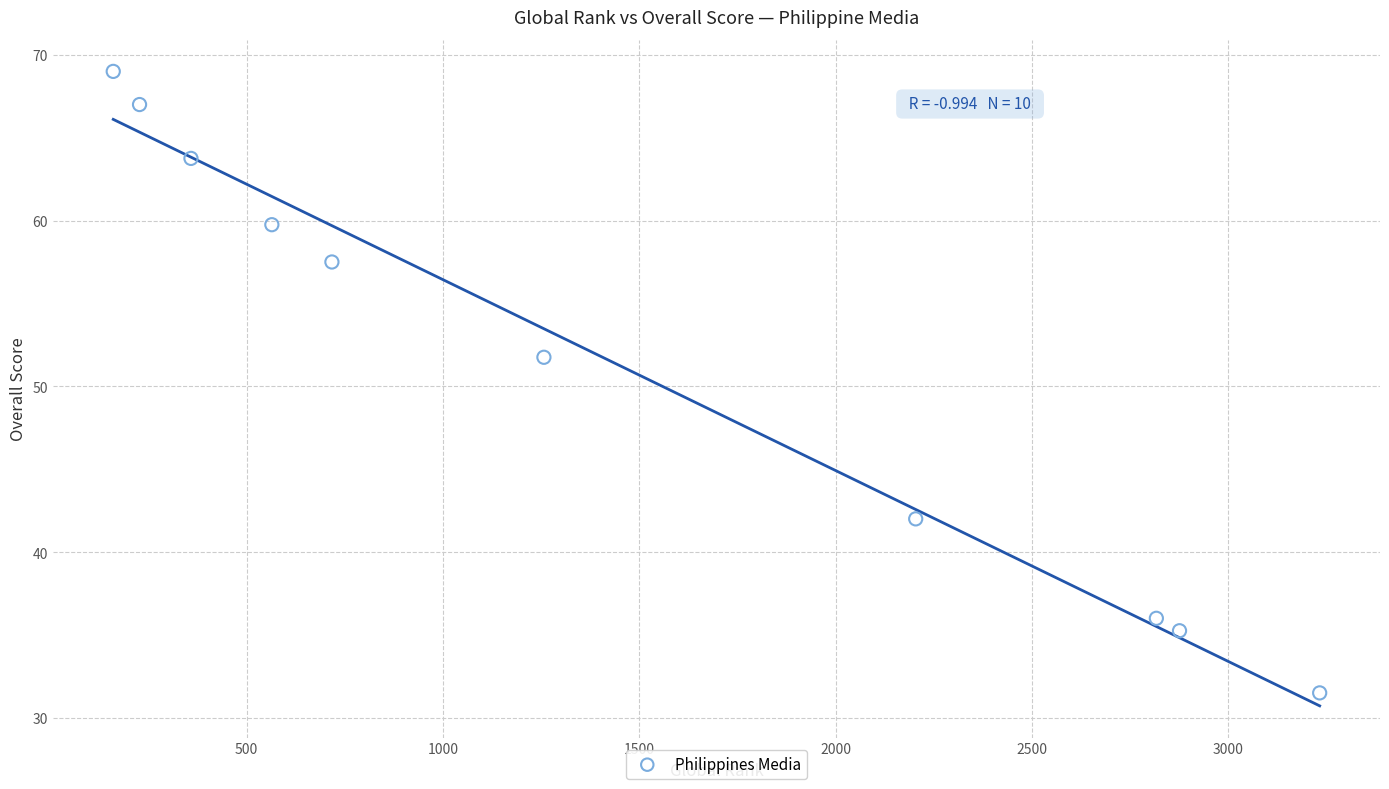

What Y value in the scatter plot is closest to 50?

51.8